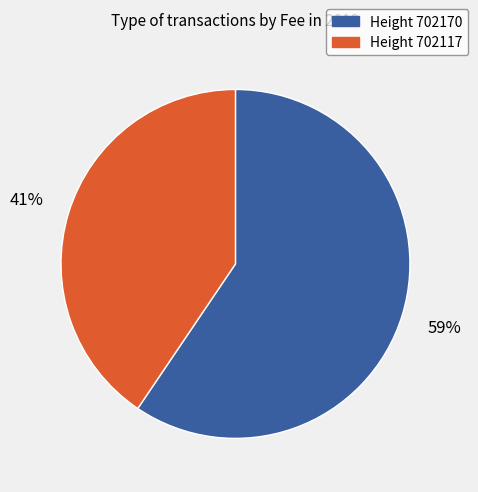

How many slices are in this pie chart?

2